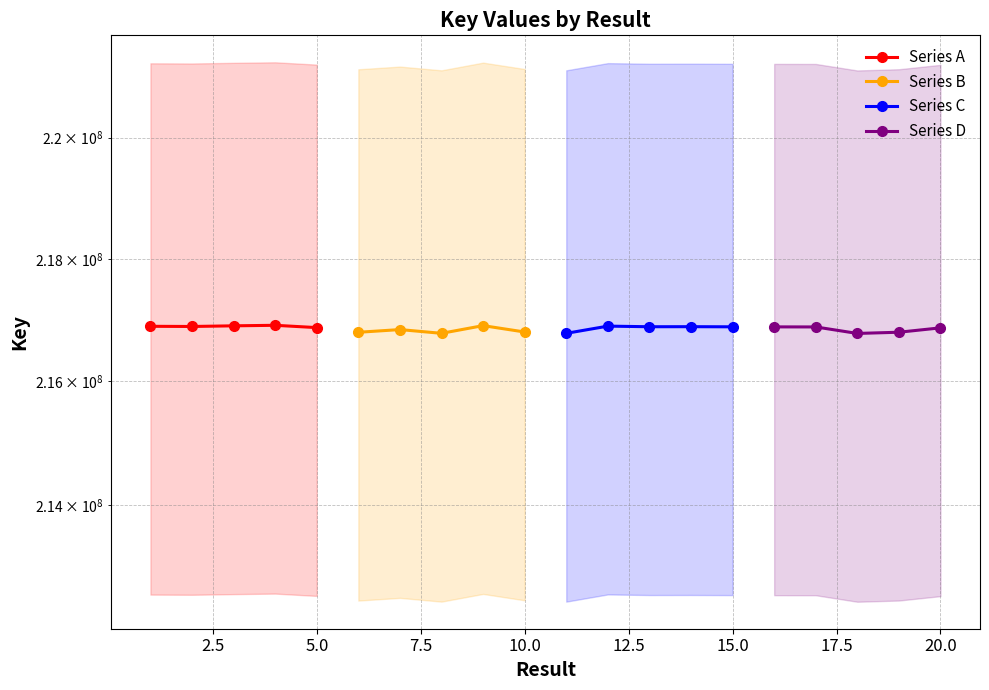

What is the value of the Series A point at the 3rd from the left?

216903359